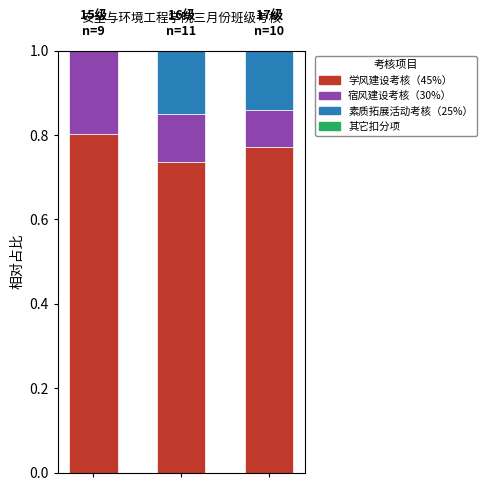

Does the chart contain stacked bars?

Yes